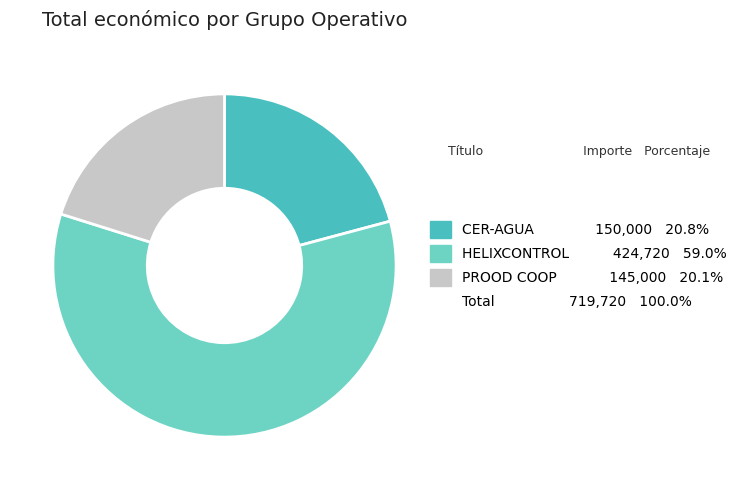

Is there any slice that represents more than half of the pie?

Yes